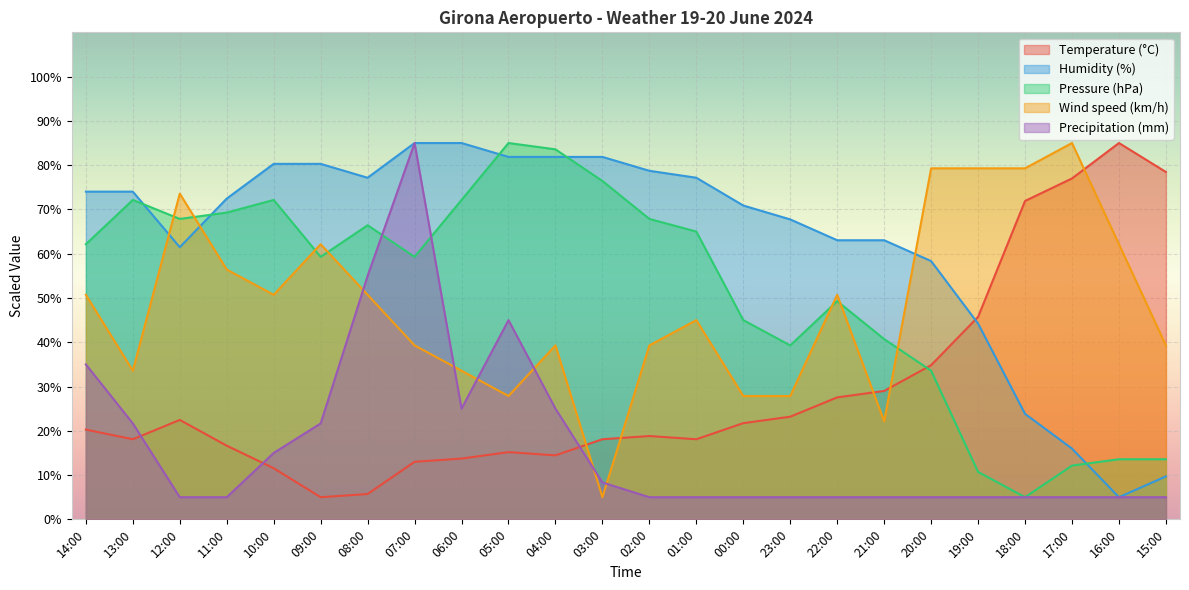

How many intersections are there between Wind speed (km/h) and Humidity (%)?

3